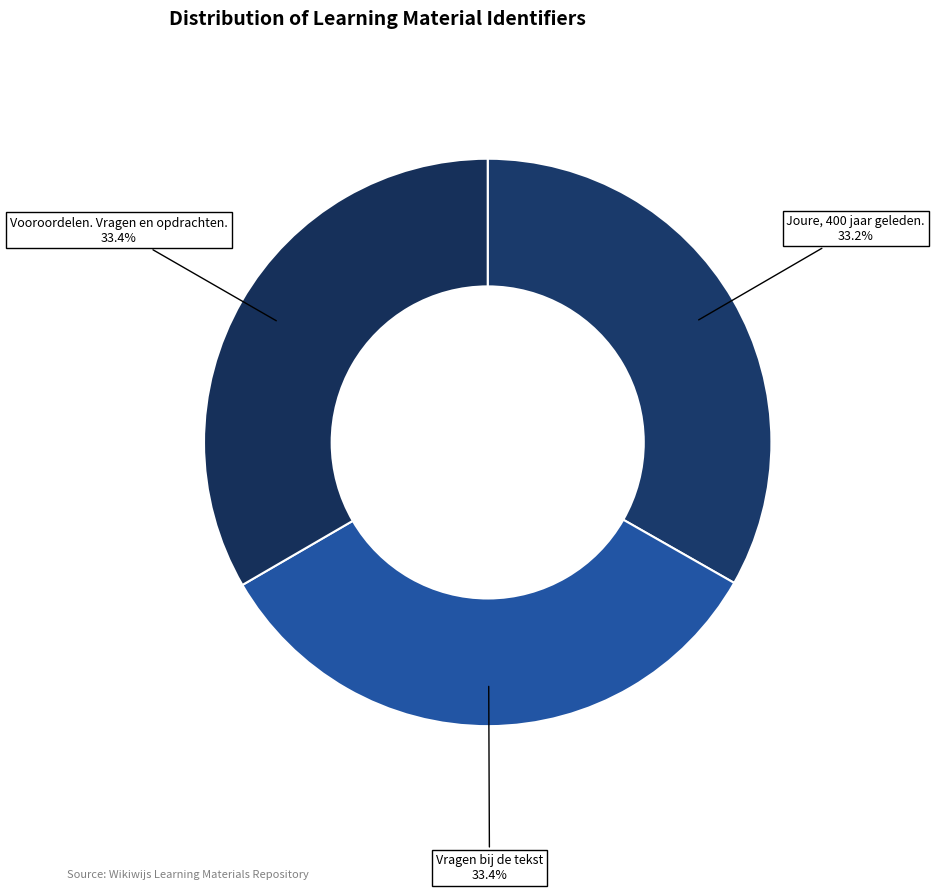

What portion of the pie excludes Vooroordelen. Vragen en opdrachten.?

66.6%